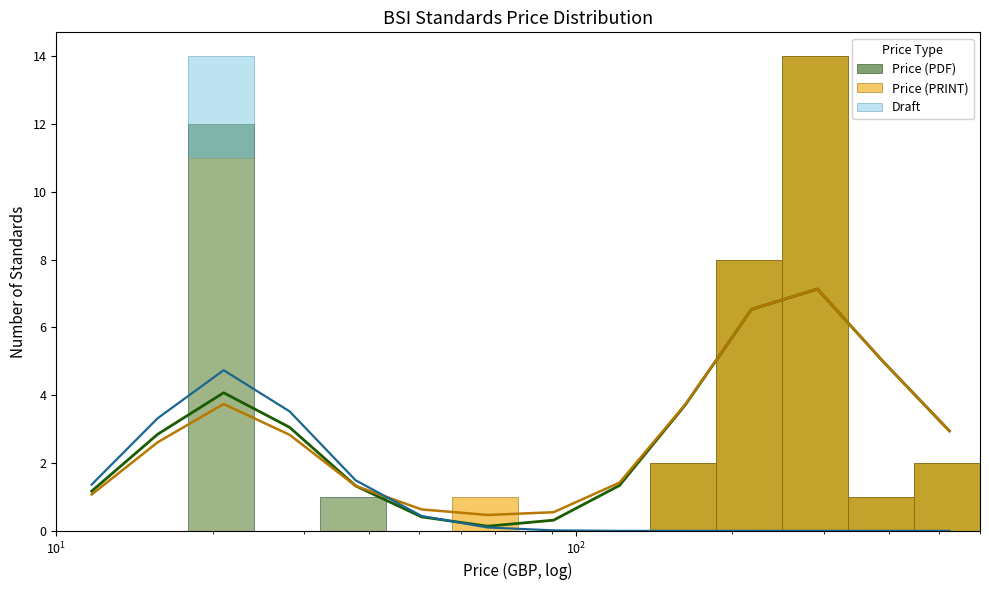

Which series has the largest total across all categories?

Price (PDF)